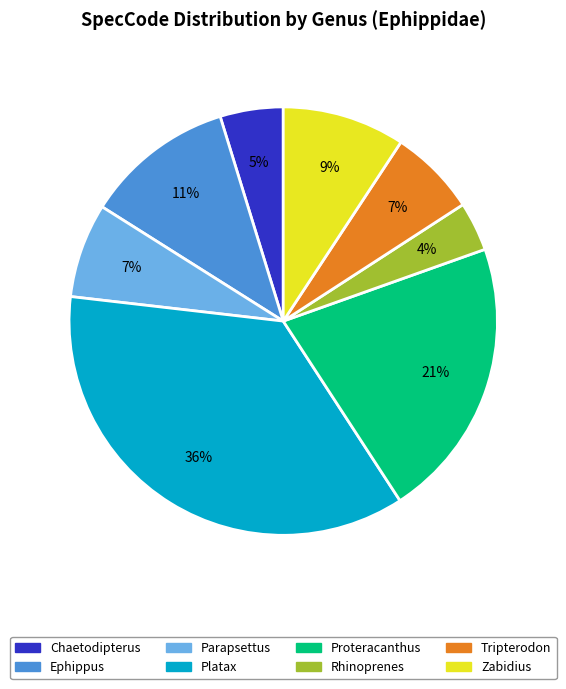

Which has a higher value, Parapsettus or Rhinoprenes?

Parapsettus